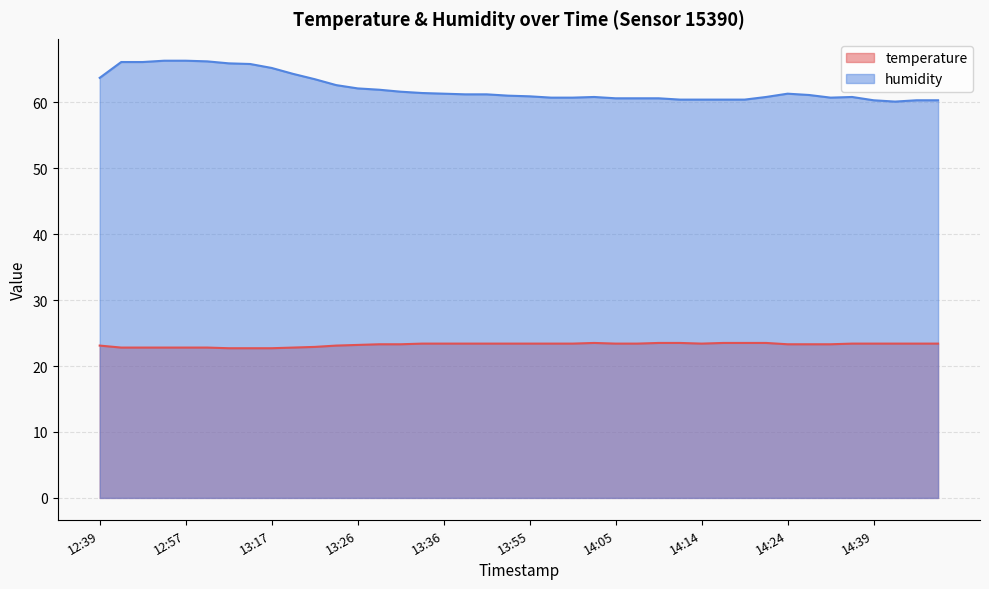

List the series in order of their overall mean, highest first.

humidity, temperature